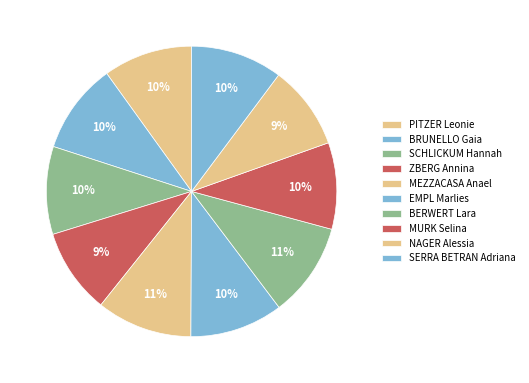

Count the number of slices in the pie.

10